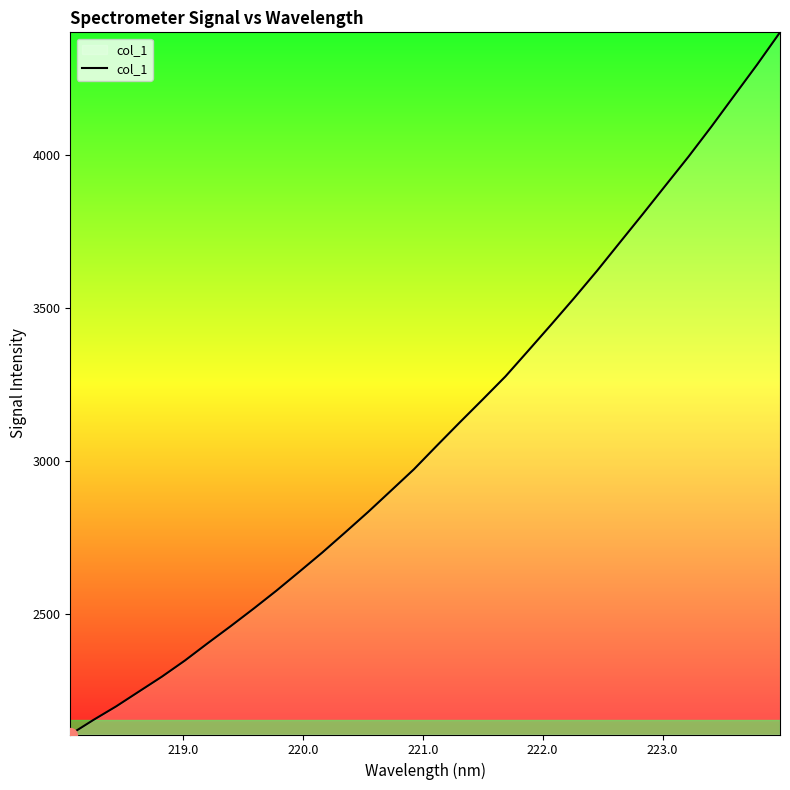

What is the difference between the maximum and minimum values?

2296.0